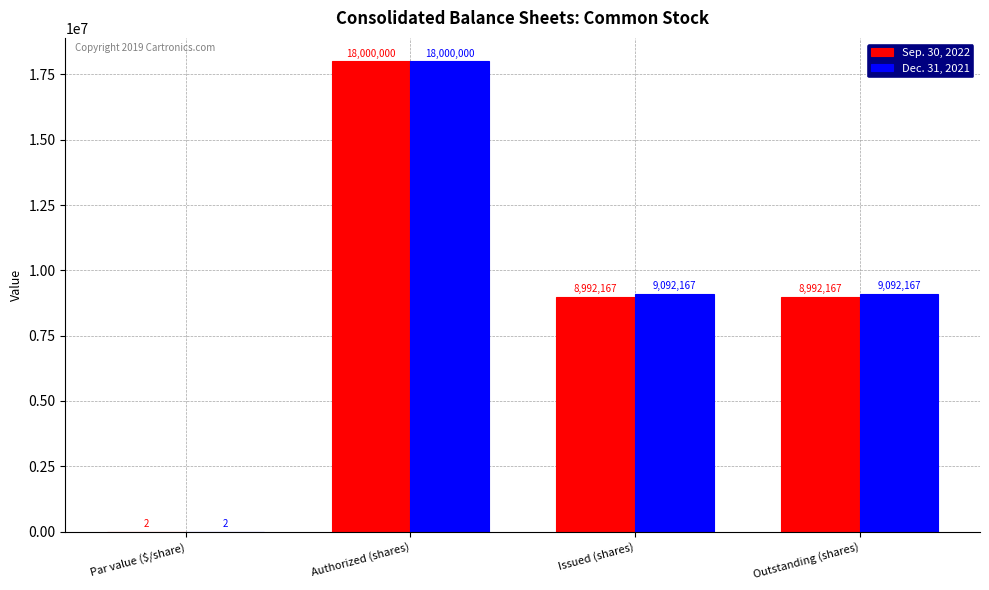

Between Par value ($/share) and Outstanding (shares), which series saw the biggest shift?

Dec. 31, 2021